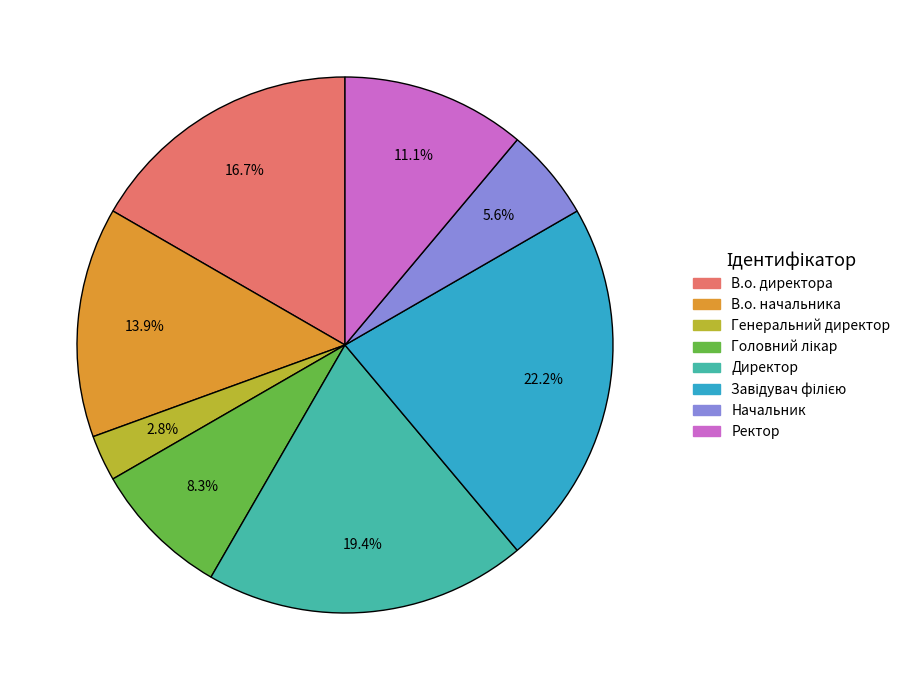

Count the number of slices in the pie.

8